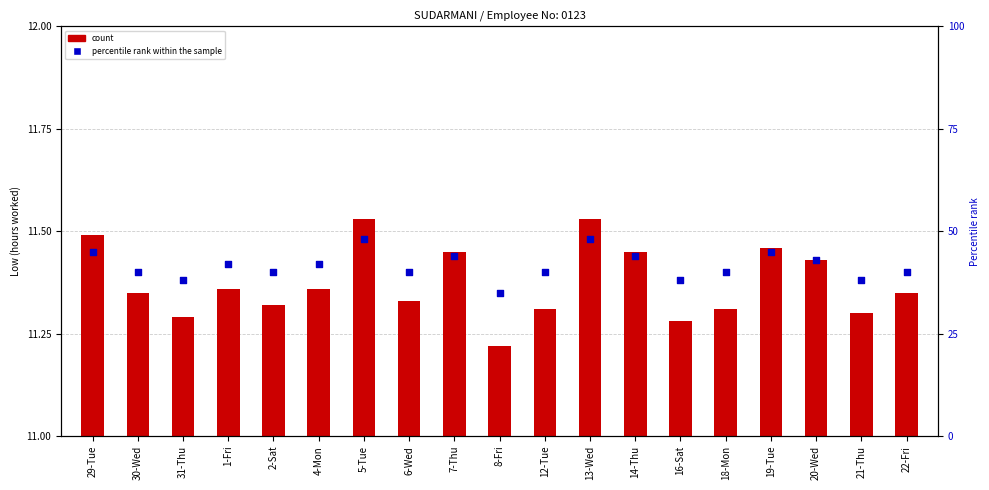

What are all the series names shown in the legend?

count, percentile rank within the sample